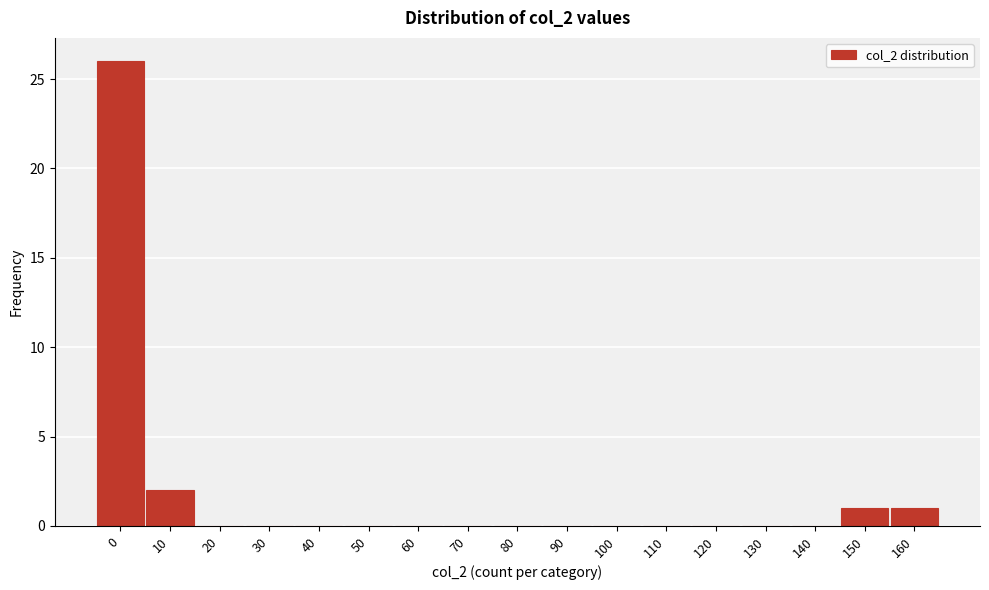

Reading right to left, extract all data points from this chart.

160=1	150=1	140=0	130=0	120=0	110=0	100=0	90=0	80=0	70=0	60=0	50=0	40=0	30=0	20=0	10=2	0=26